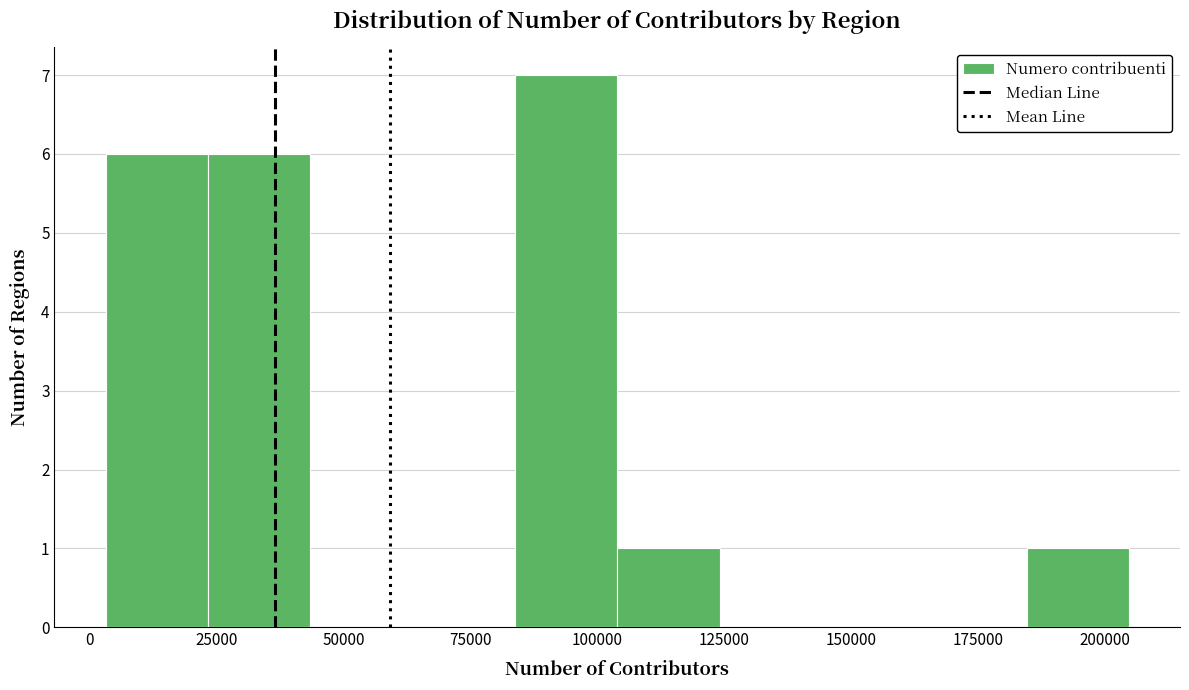

Over which range of the x-axis is the bar tallest?

85000 to 105000